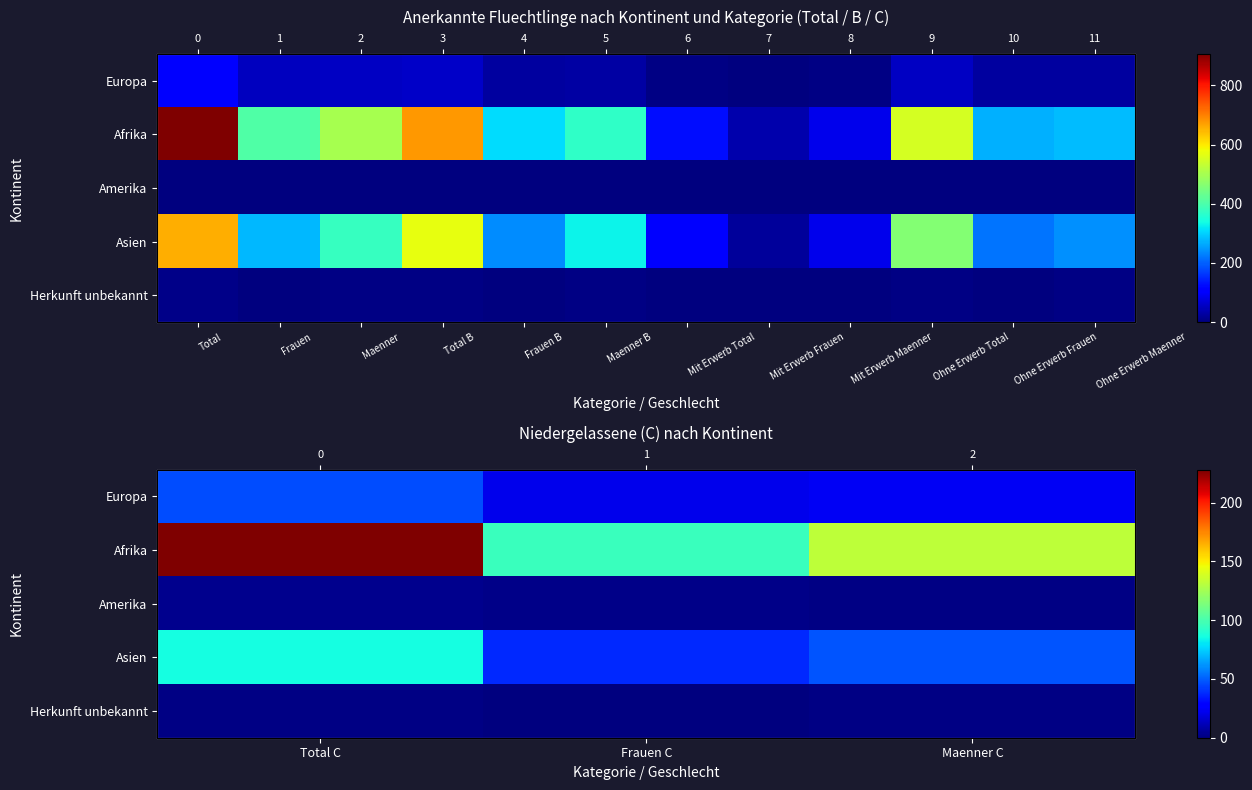

At how many categories does at least one series exceed 42?

3